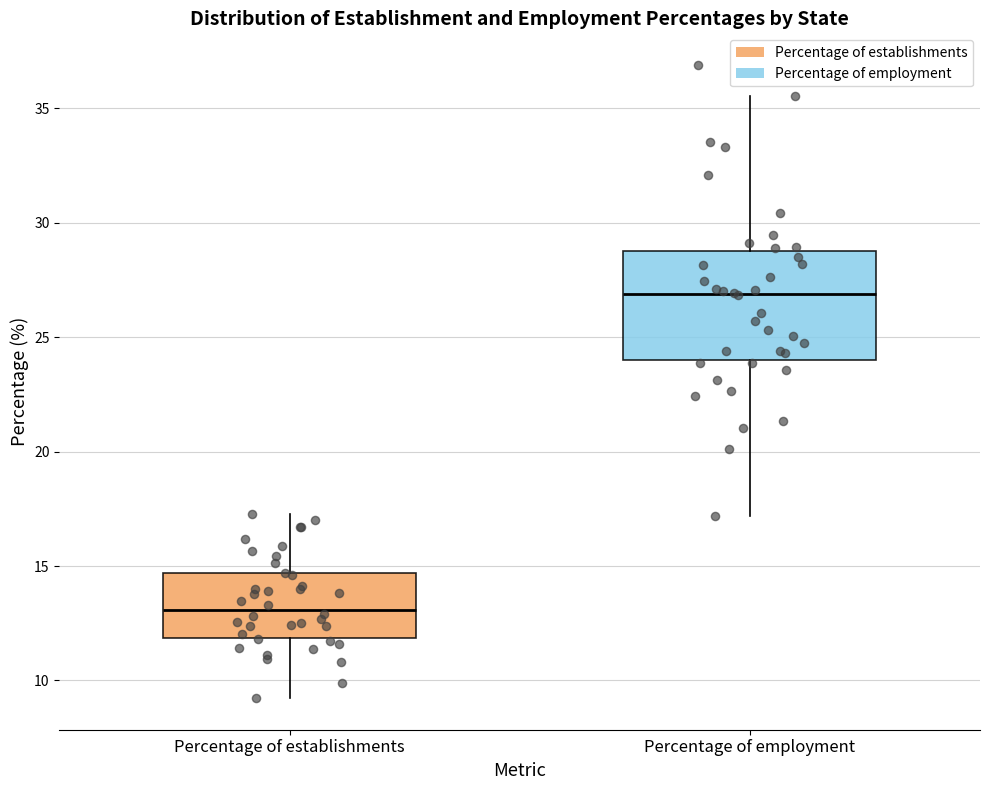

Which box is the tallest, from its lower edge to its upper edge?

Percentage of employment